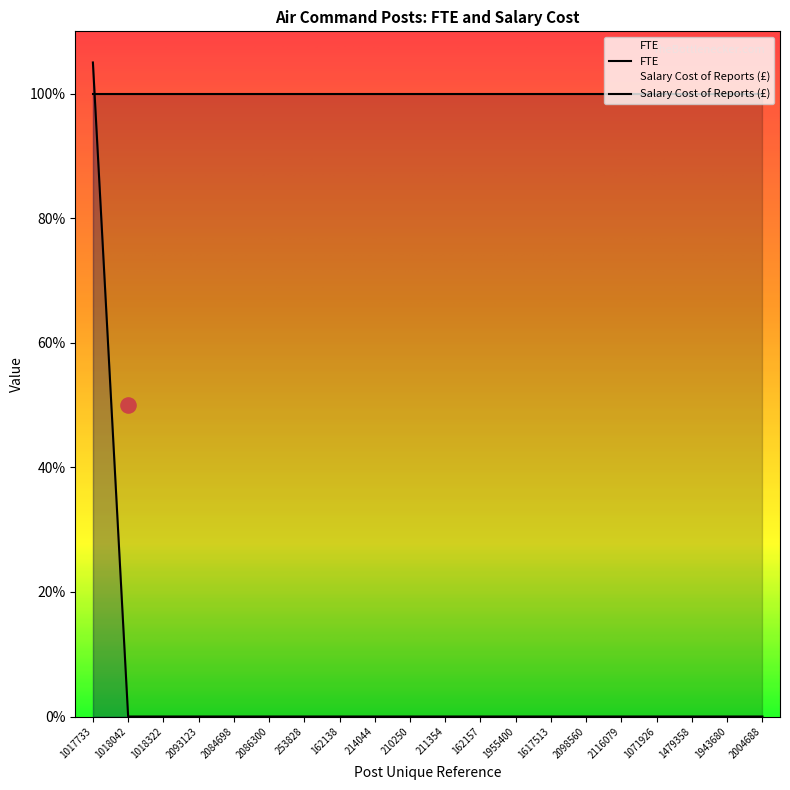

Which has a higher value, 2086300 or 162157?

2086300